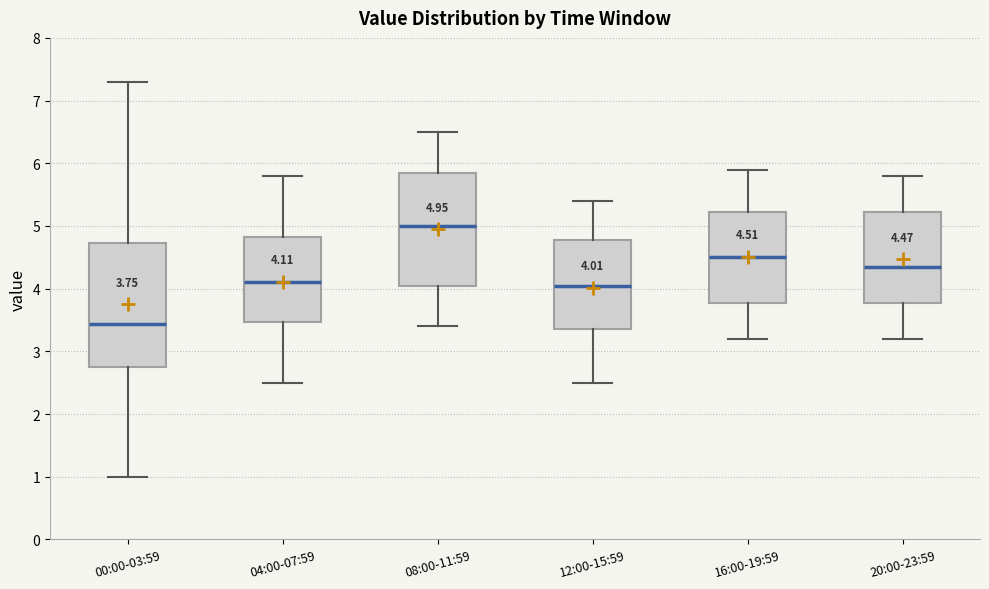

Comparing the boxes themselves (not the whiskers), which one is the tallest?

00:00-03:59